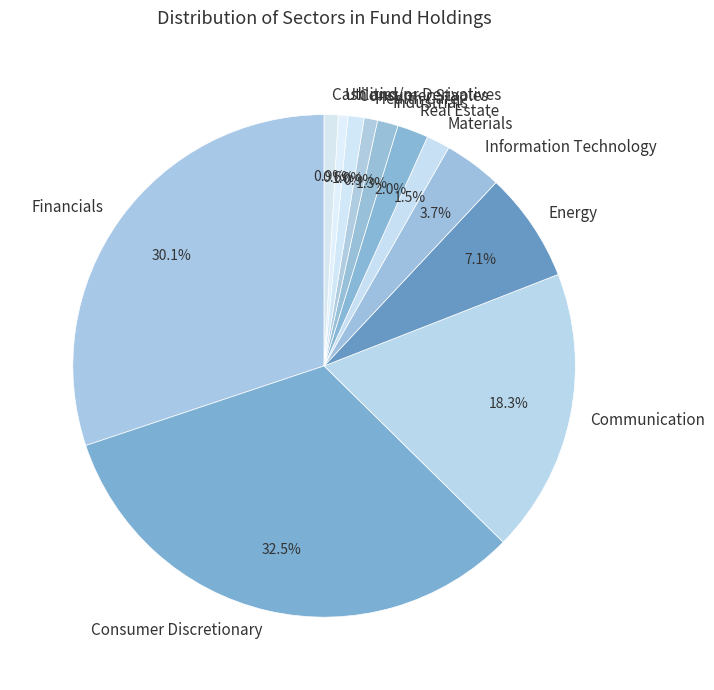

Rank the categories by value from highest to lowest.

Consumer Discretionary, Financials, Communication, Energy, Information Technology, Real Estate, Materials, Industrials, Consumer Staples, Cash and/or Derivatives, Health Care, Utilities